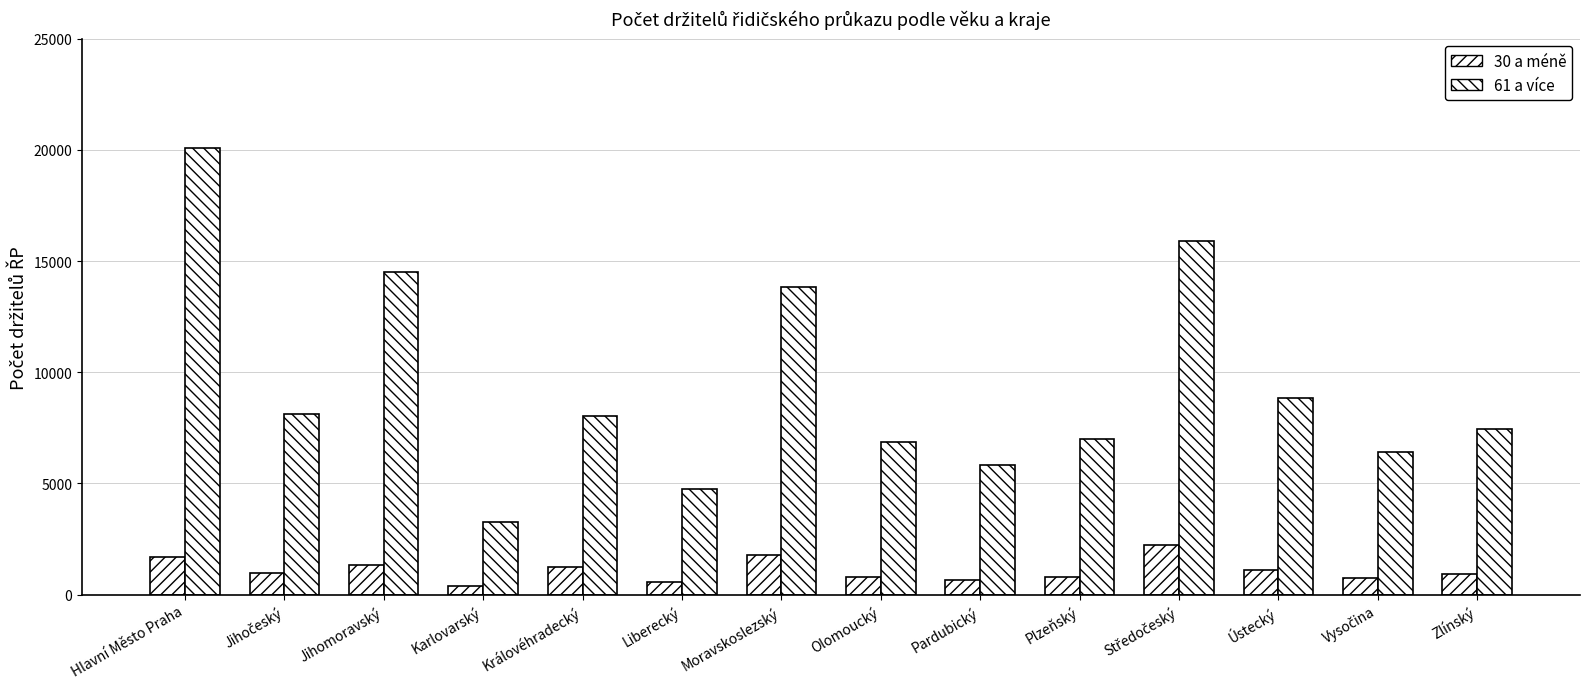

Count the number of categories in the chart.

14